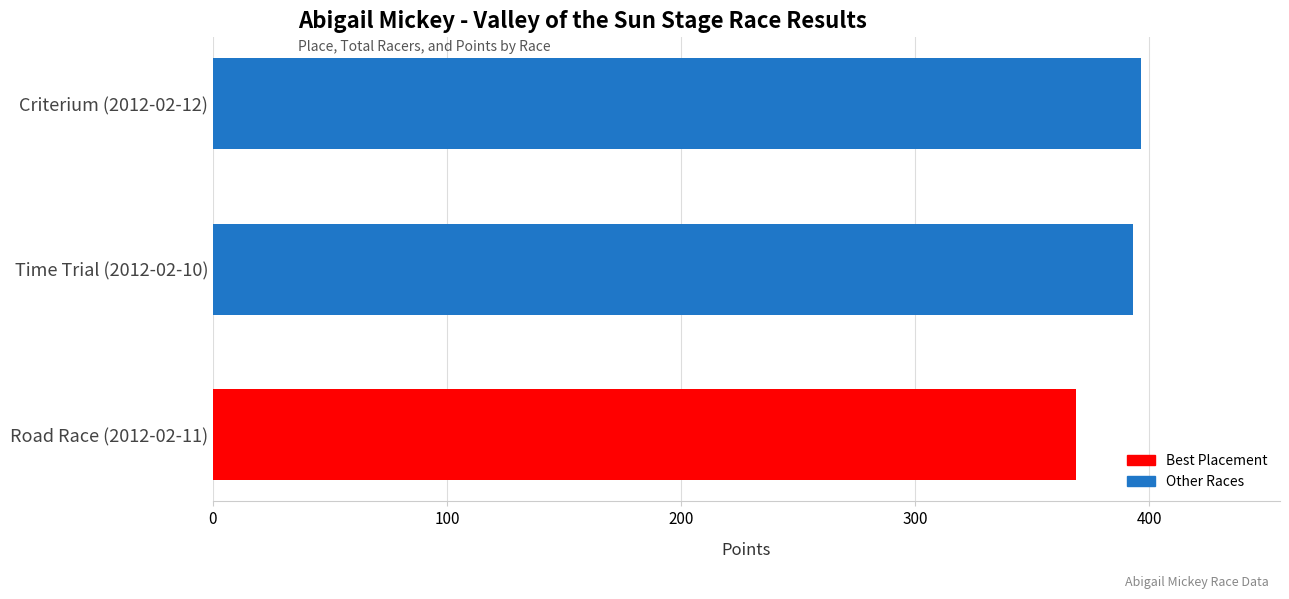

Which label corresponds to the smallest value in the chart?

Road Race (2012-02-11)